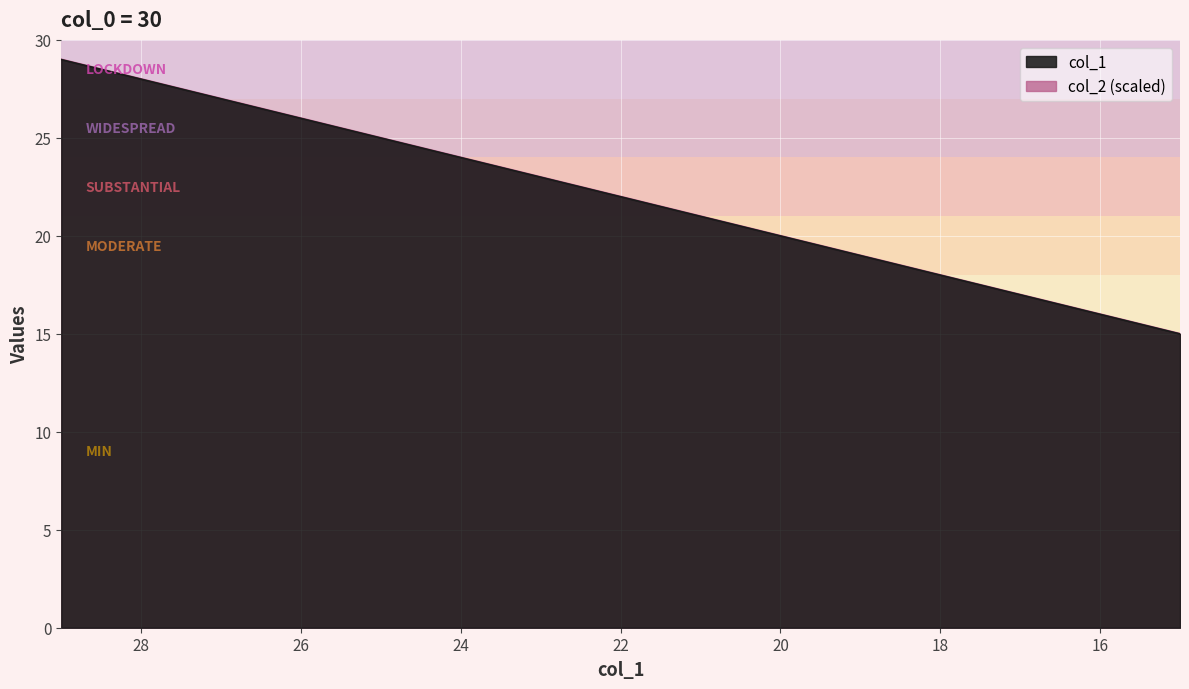

What is the smallest value displayed?

15